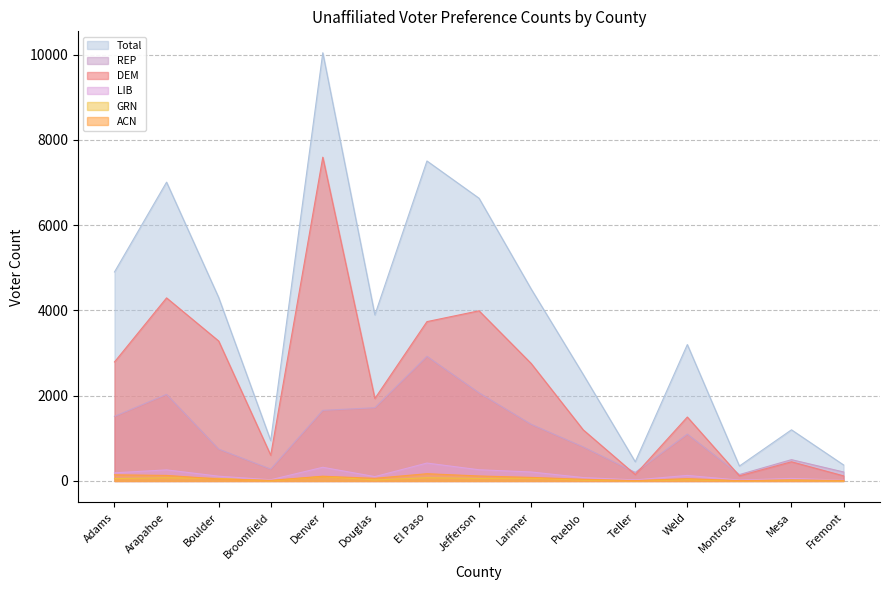

What is the lowest value of the GRN series?

3